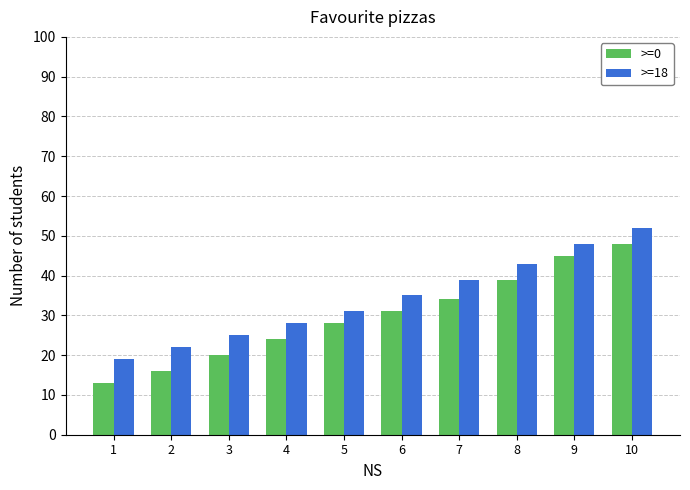

Read the >=18 value at 1.

19